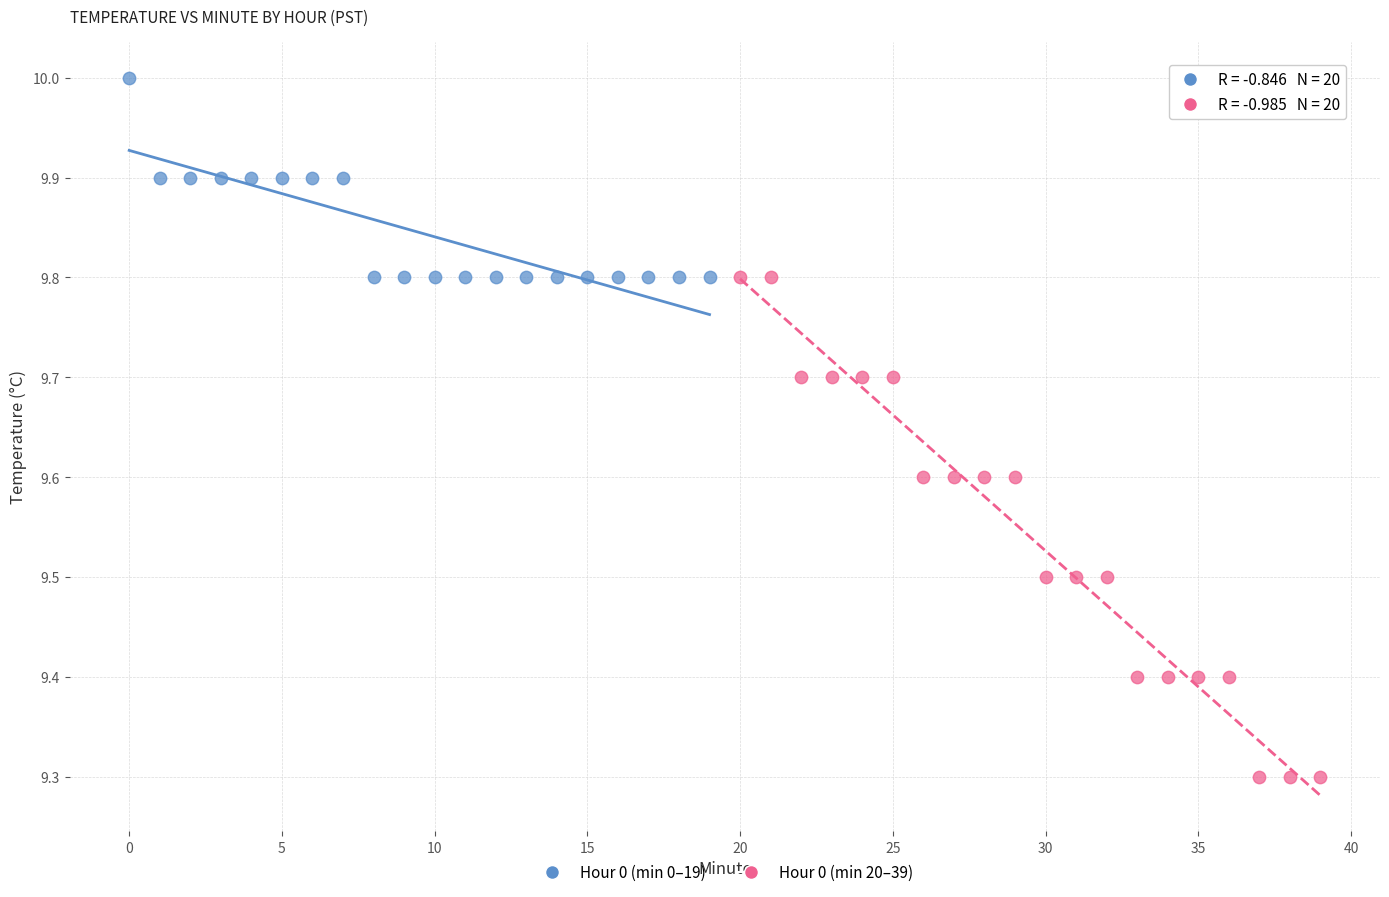

Which series has the widest spread of Y values?

Hour 0 (min 20–39)